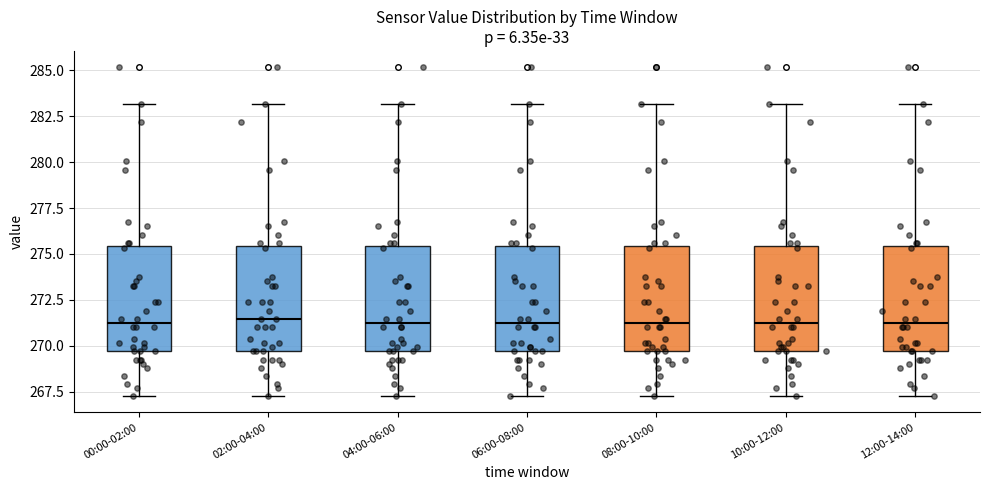

Where does the upper whisker of the box for 00:00-02:00 end on the y-axis? The values are not printed on the chart, so give them approximately, as read against the axis.

283.0